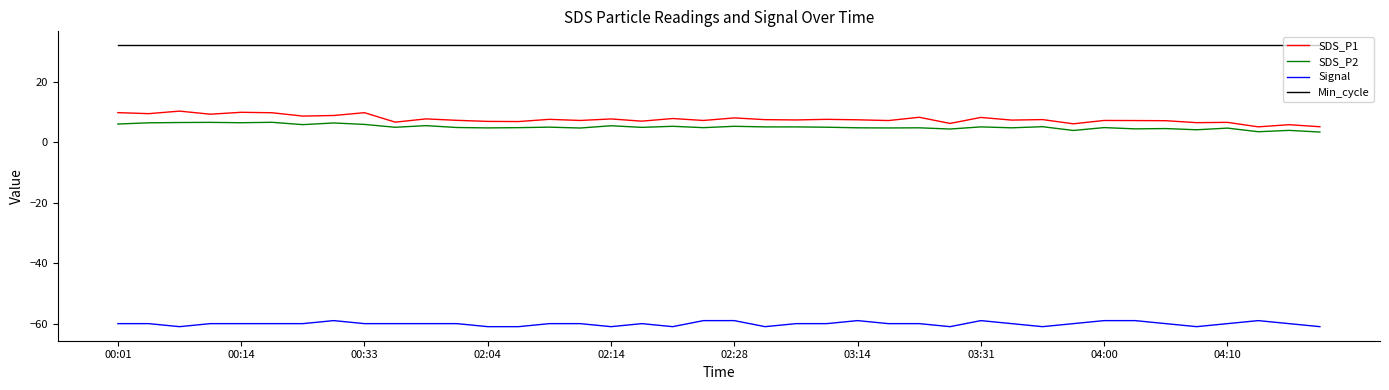

True or false: SDS_P1 and Signal intersect in this chart.

False